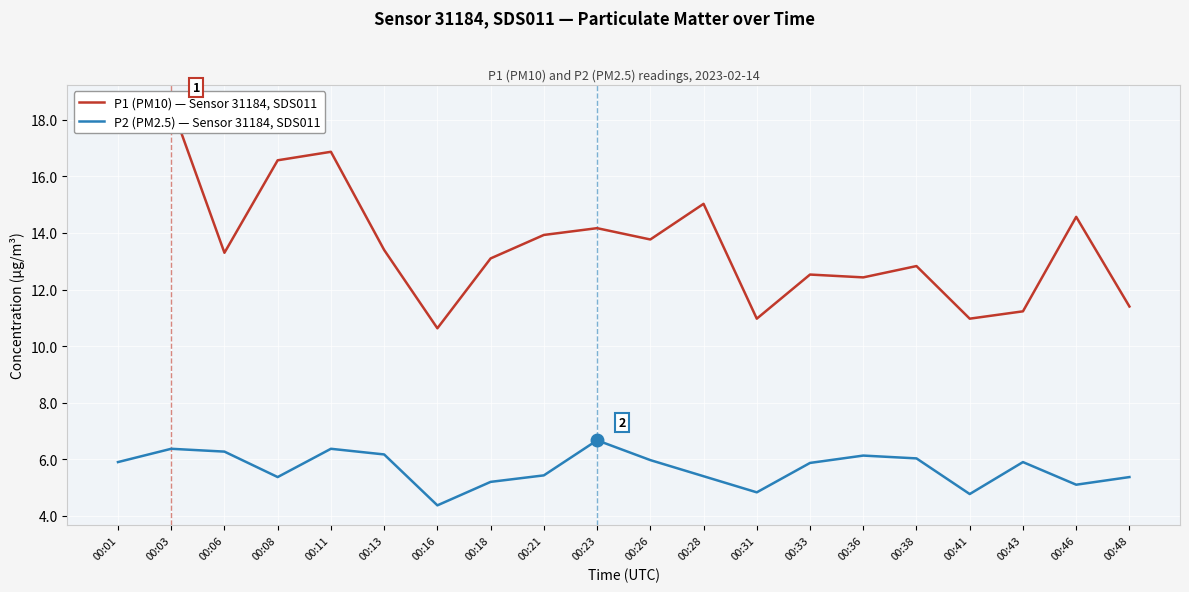

What is the difference between the highest and lowest values at 00:28?

9.6